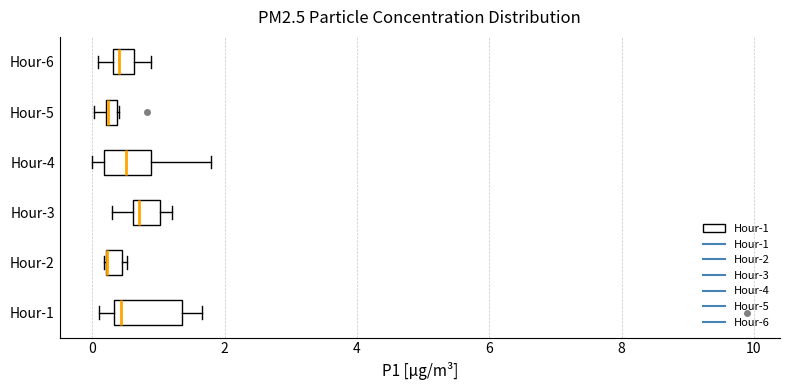

Where is the right edge of the box for Hour-3 on the x-axis? The values are not printed on the chart, so give them approximately, as read against the axis.

1.0